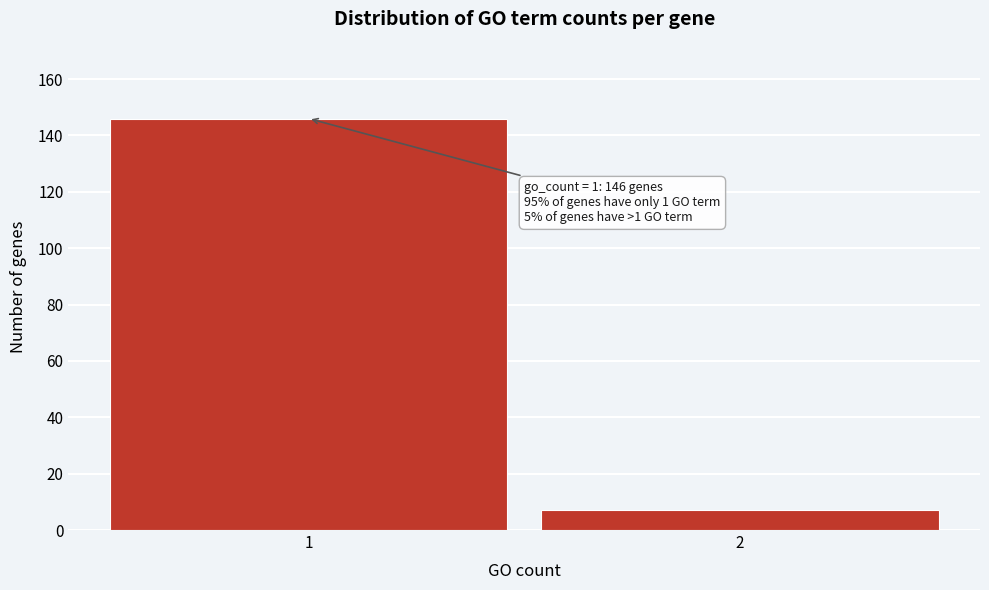

Reading left to right, list all the values displayed in this chart.

146	7